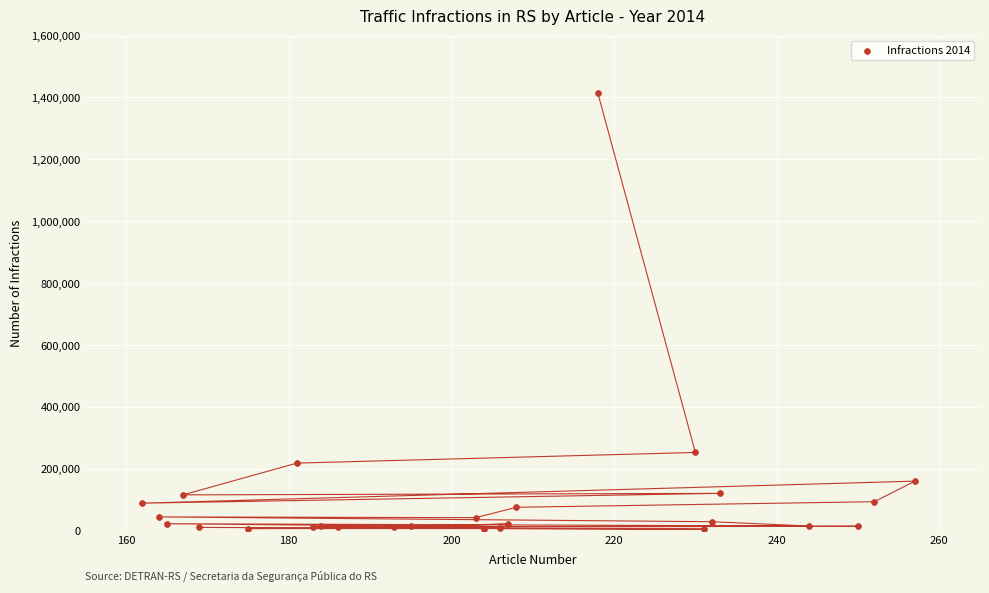

What Y value in the scatter plot is closest to 710359?

253579